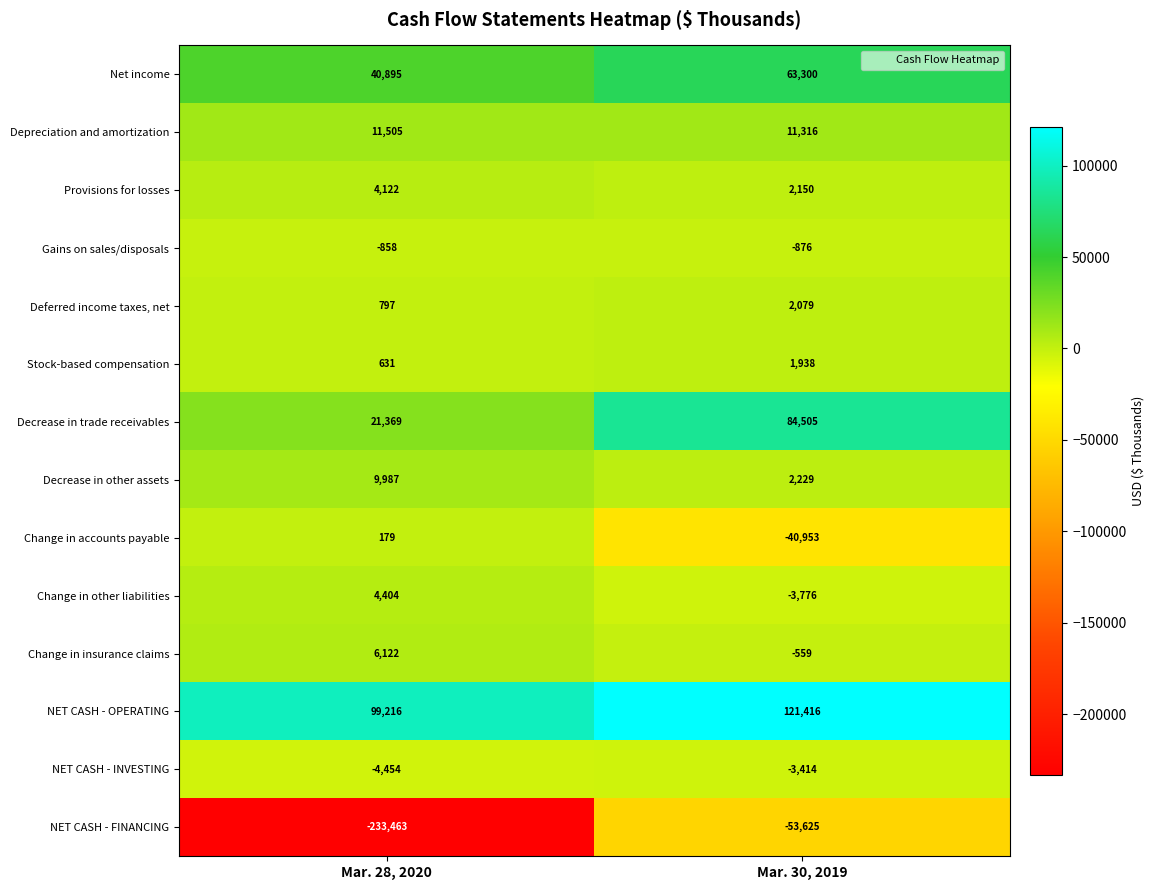

What is the maximum value shown in the chart?

121416